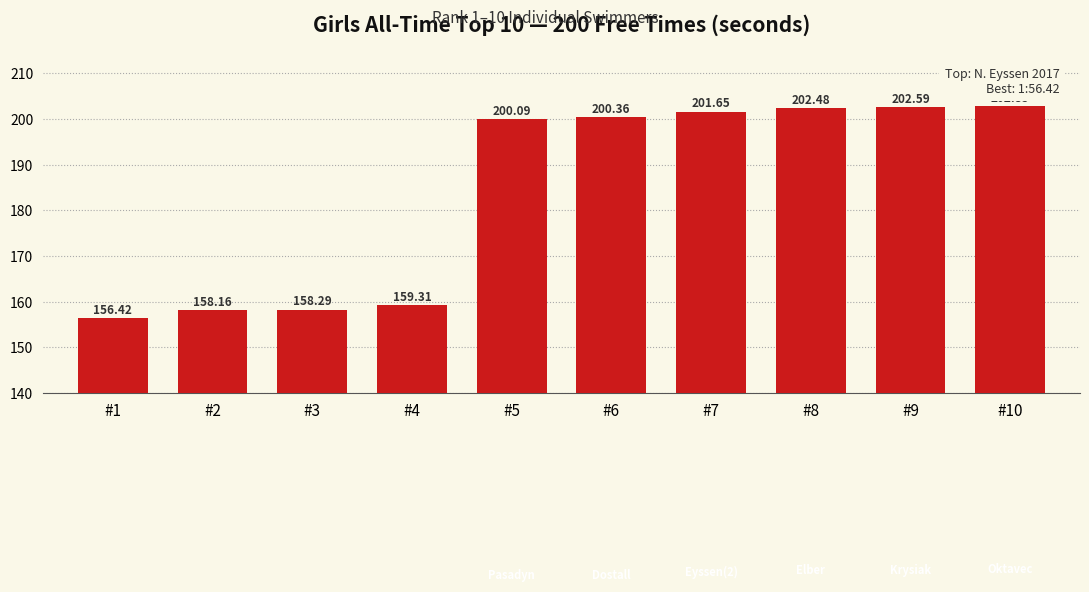

Approximately how many times larger is the value at #6 compared to #9?

1.0